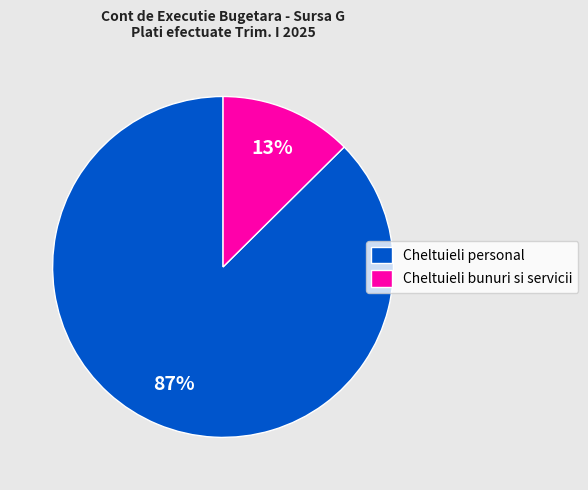

Rank the categories by value from highest to lowest.

Cheltuieli personal, Cheltuieli bunuri si servicii